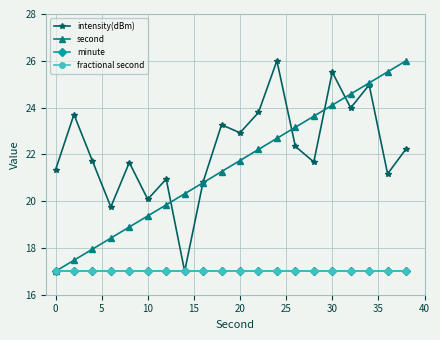

True or false: fractional second has more than 1 interior local peaks.

False